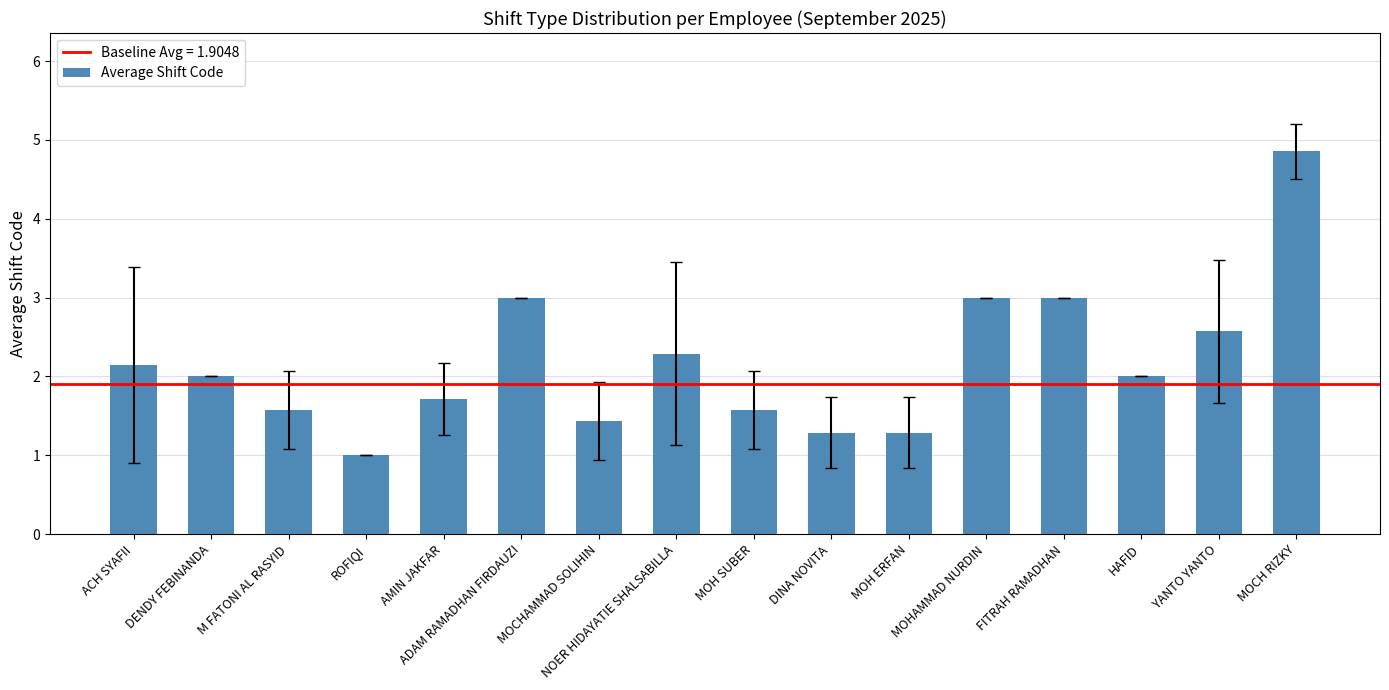

Approximately how many times larger is the value at NOER HIDAYATIE SHALSABILLA compared to MOCH RIZKY?

0.5